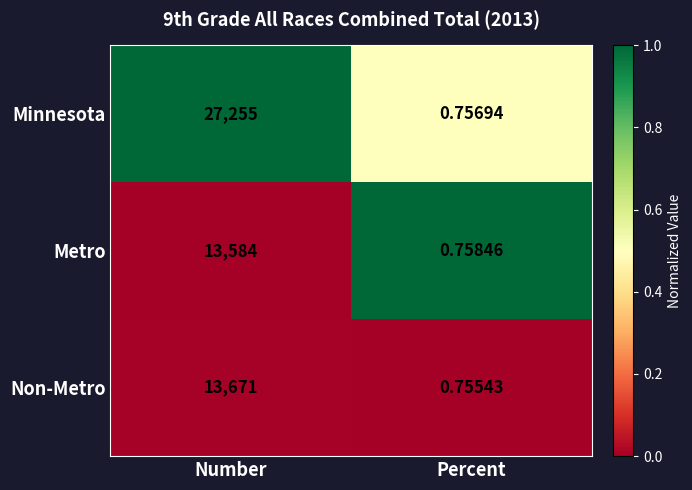

List the series in order of their peak value, lowest first.

Metro, Non-Metro, Minnesota